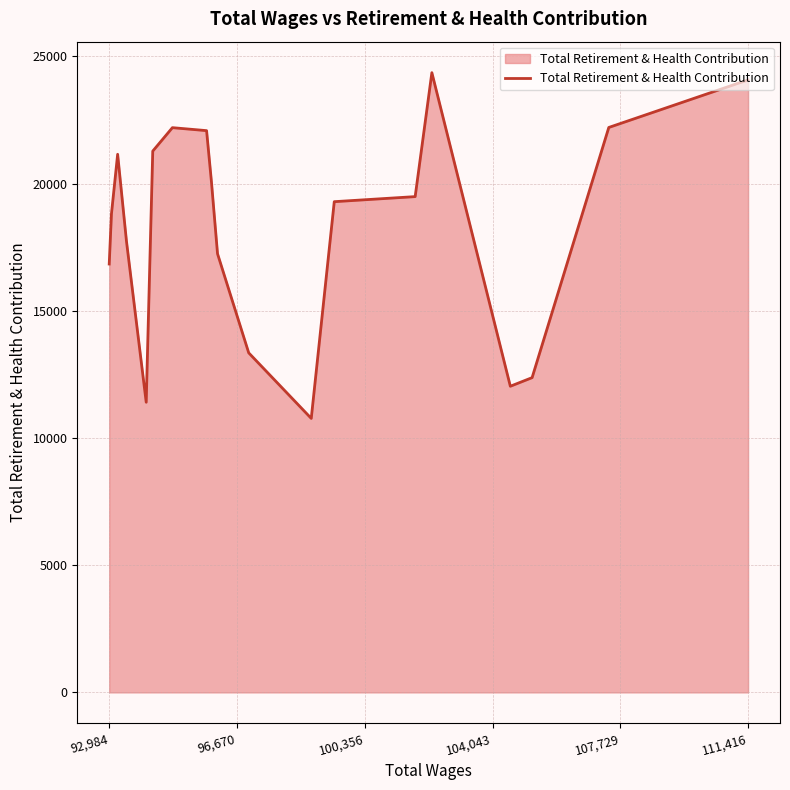

What is the greatest value displayed?

24358